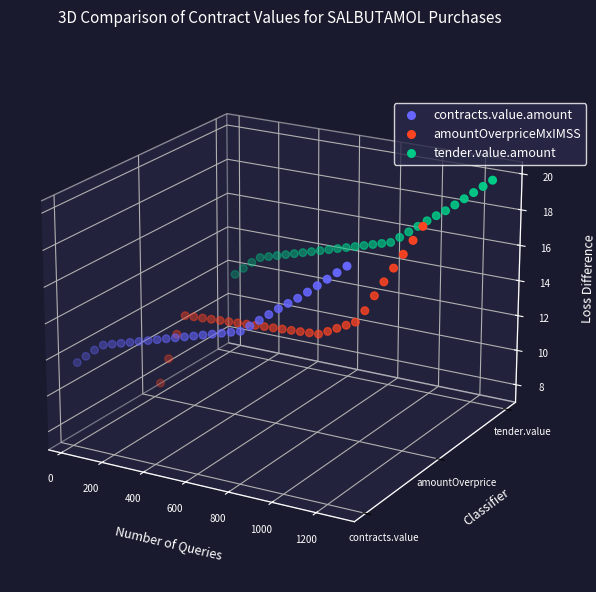

At which category is the sum across all series the highest?

29